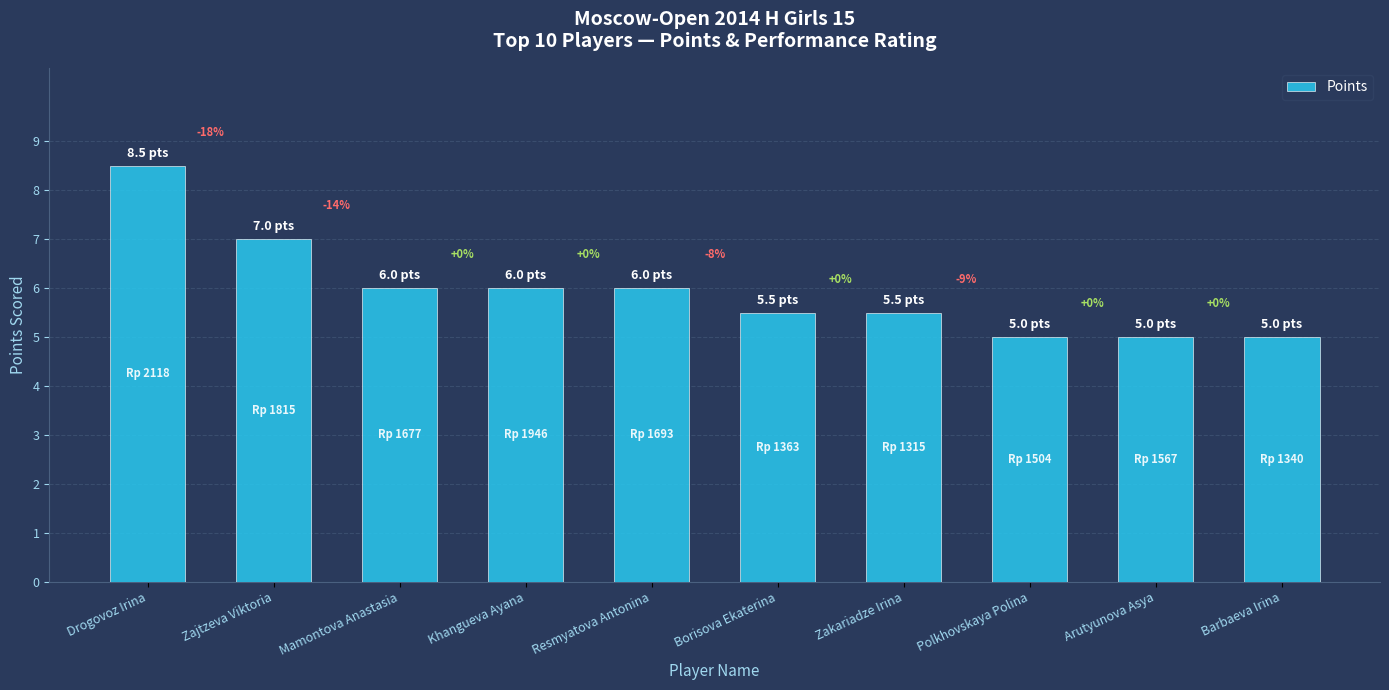

How many bars are there in total?

10